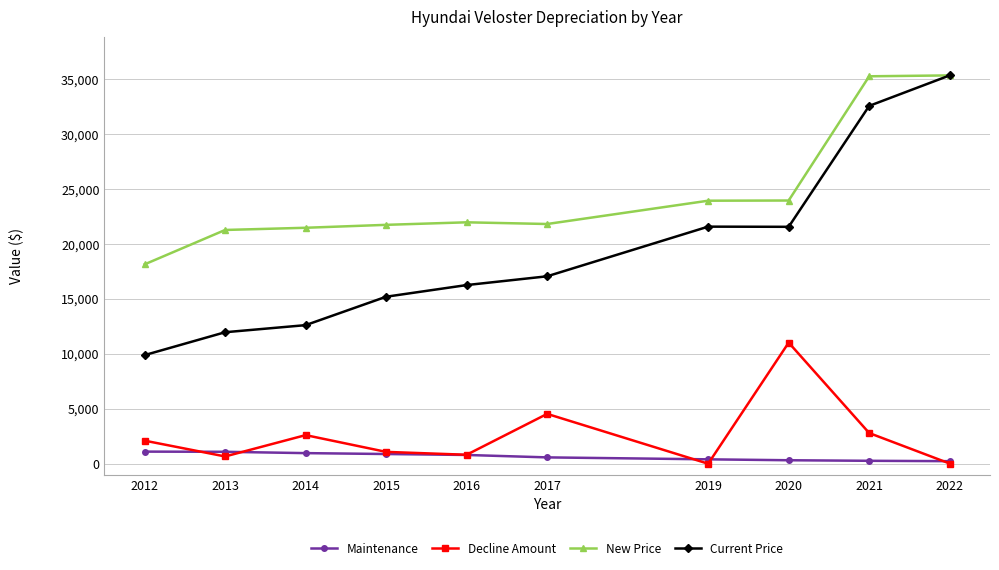

True or false: Decline Amount and Current Price intersect in this chart.

False